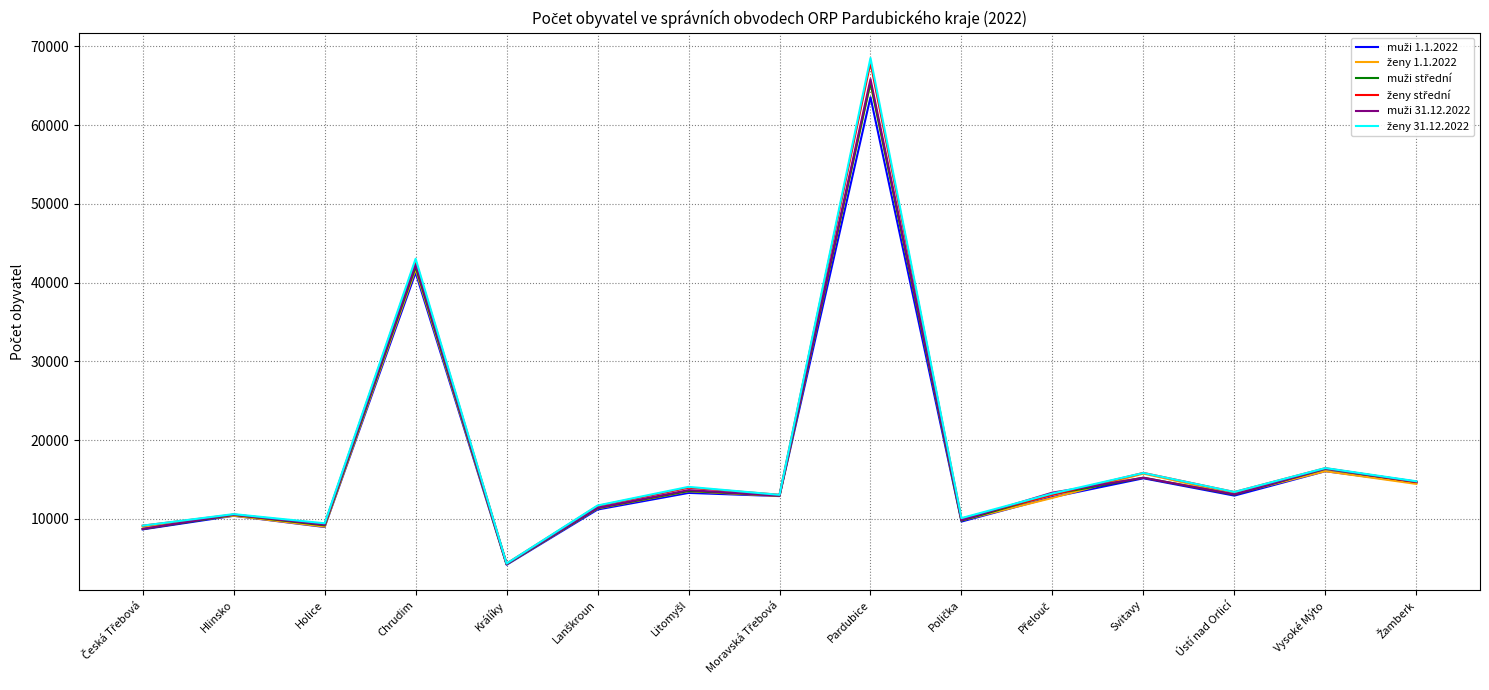

At which category is the sum across all series the highest?

Pardubice